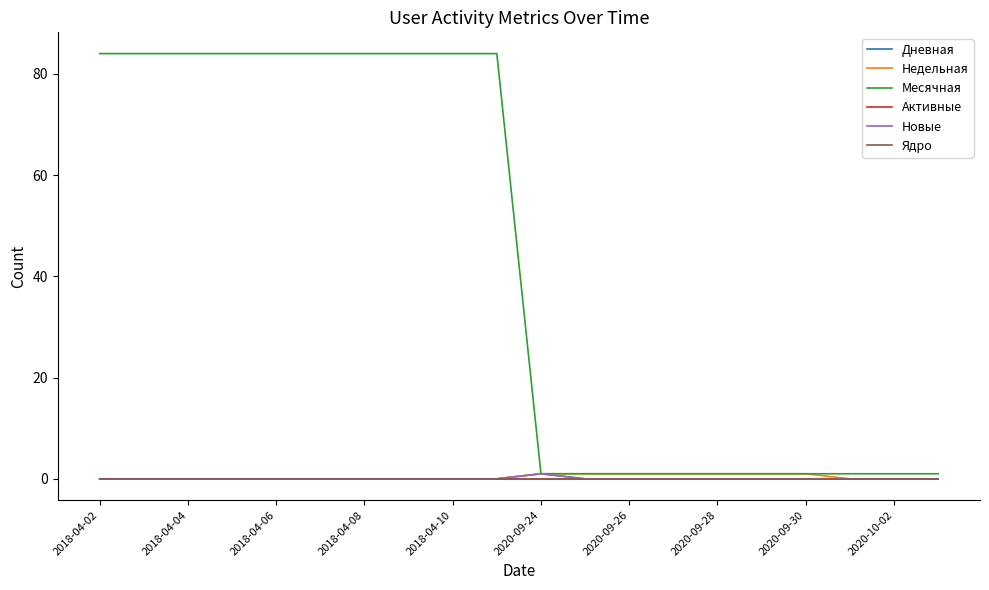

Does the chart display data point markers on the line(s)?

No